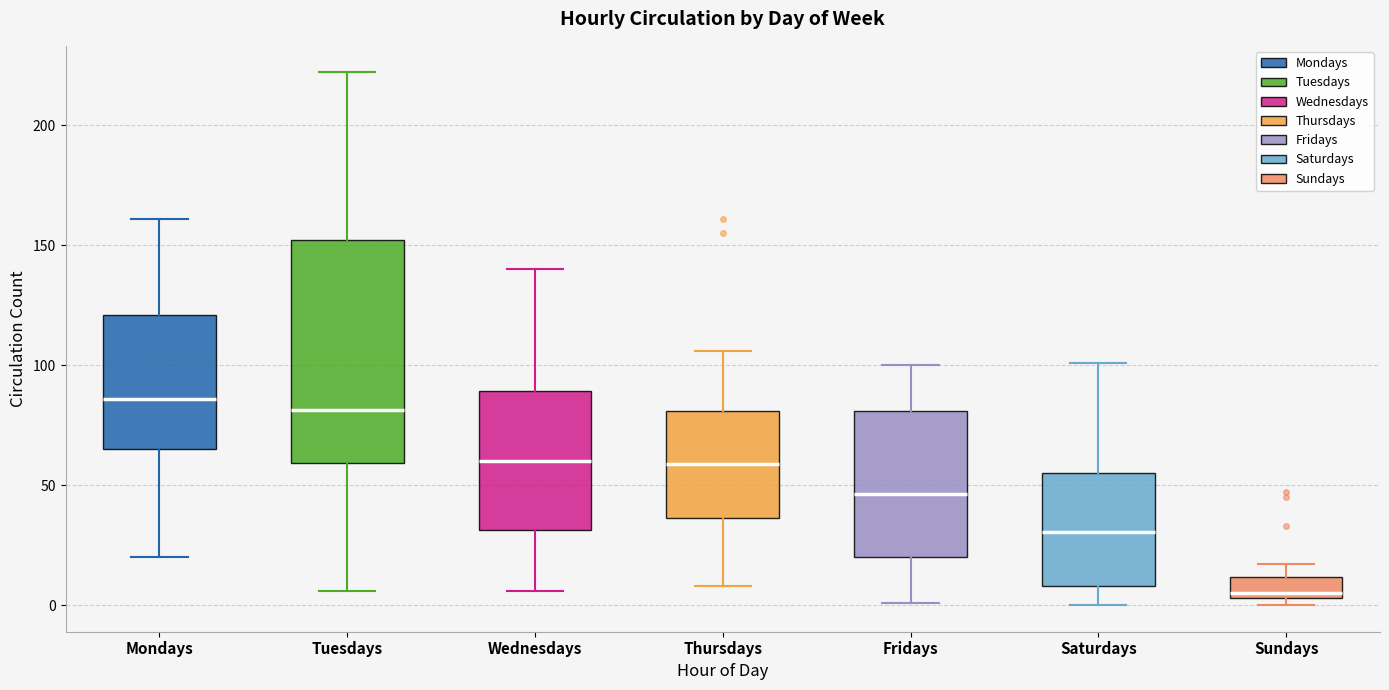

Which box's median line is the lowest?

Sundays